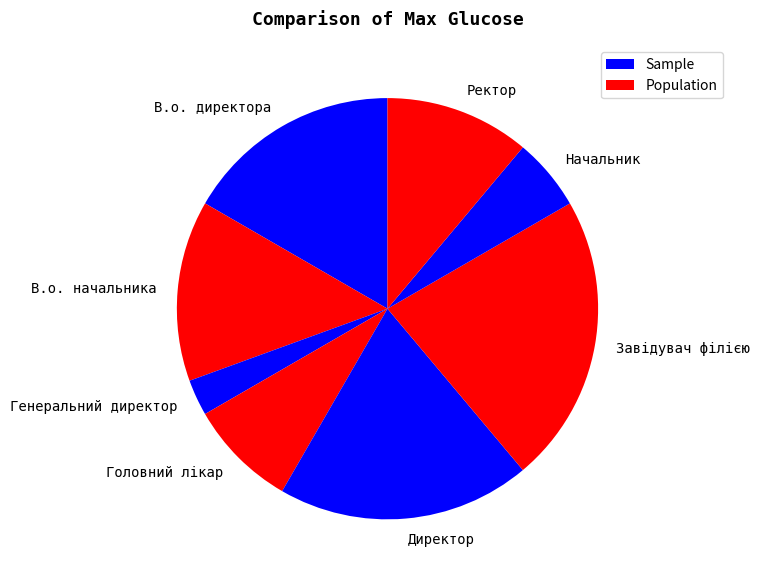

Is the sum of Завідувач філією and Головний лікар greater than half?

No